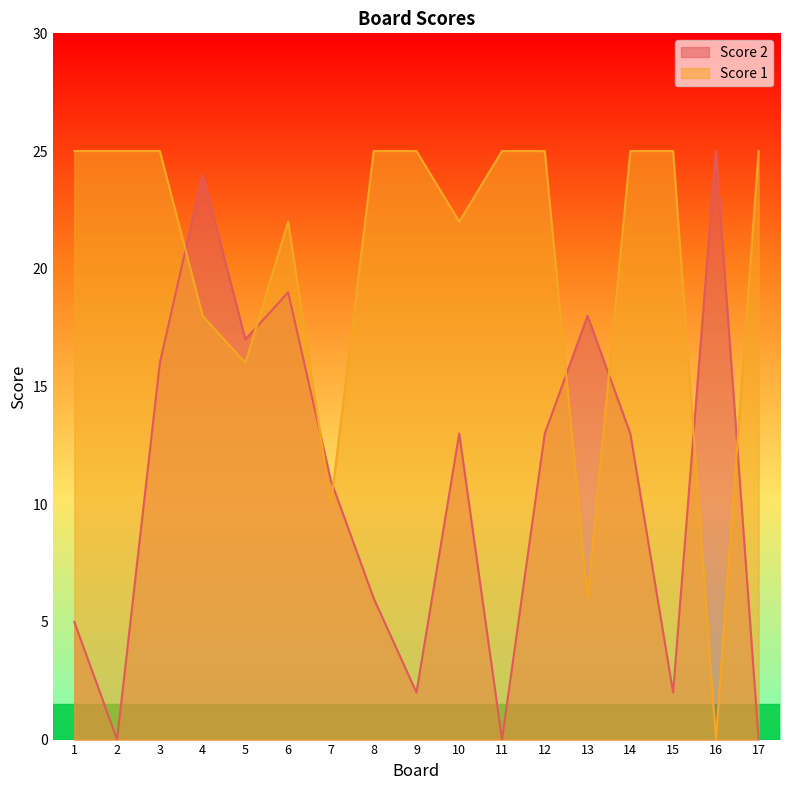

Rank the categories by Score 2 value from lowest to highest.

2, 11, 17, 9, 15, 1, 8, 7, 10, 12, 14, 3, 5, 13, 6, 4, 16